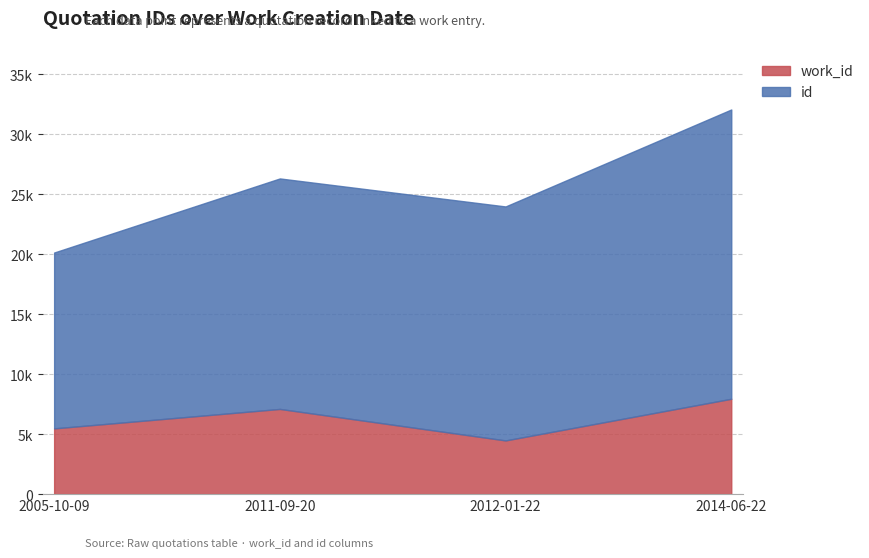

True or false: id and work_id intersect in this chart.

False